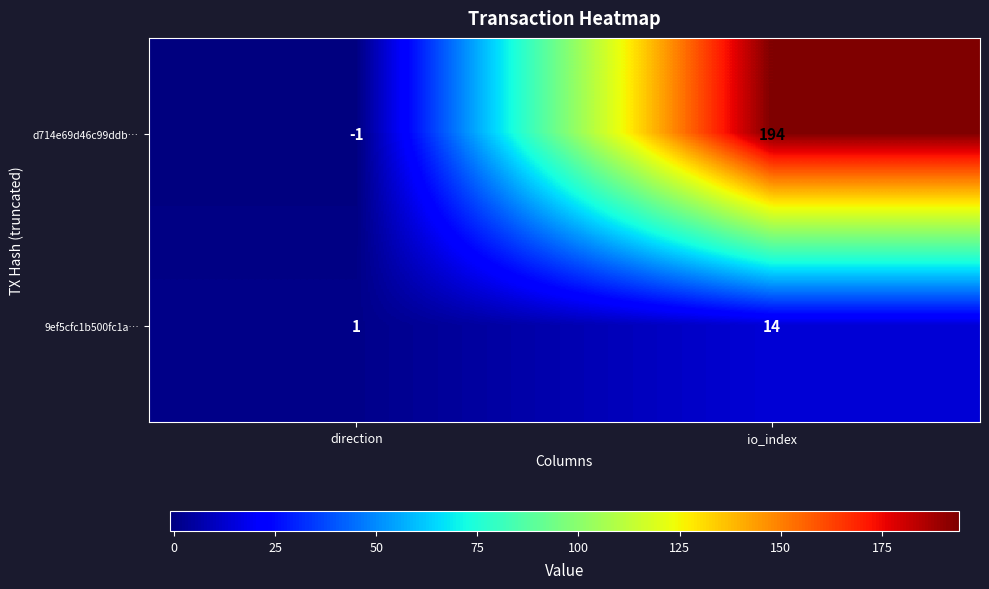

What is the difference between the 9ef5cfc1b500fc1a… values at io_index and direction?

13